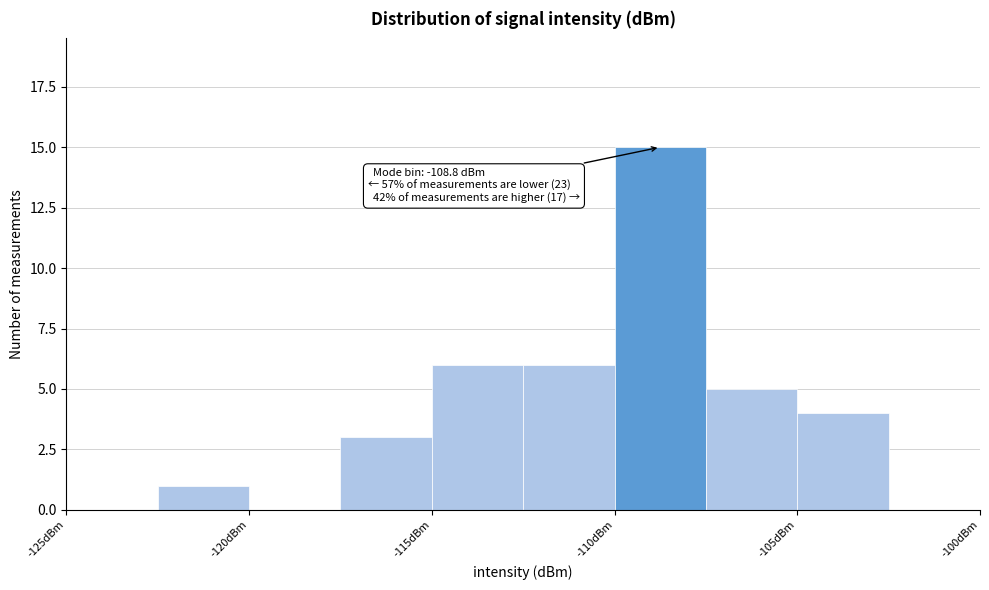

Over which range of the x-axis is the bar tallest?

-110.0 to -107.5